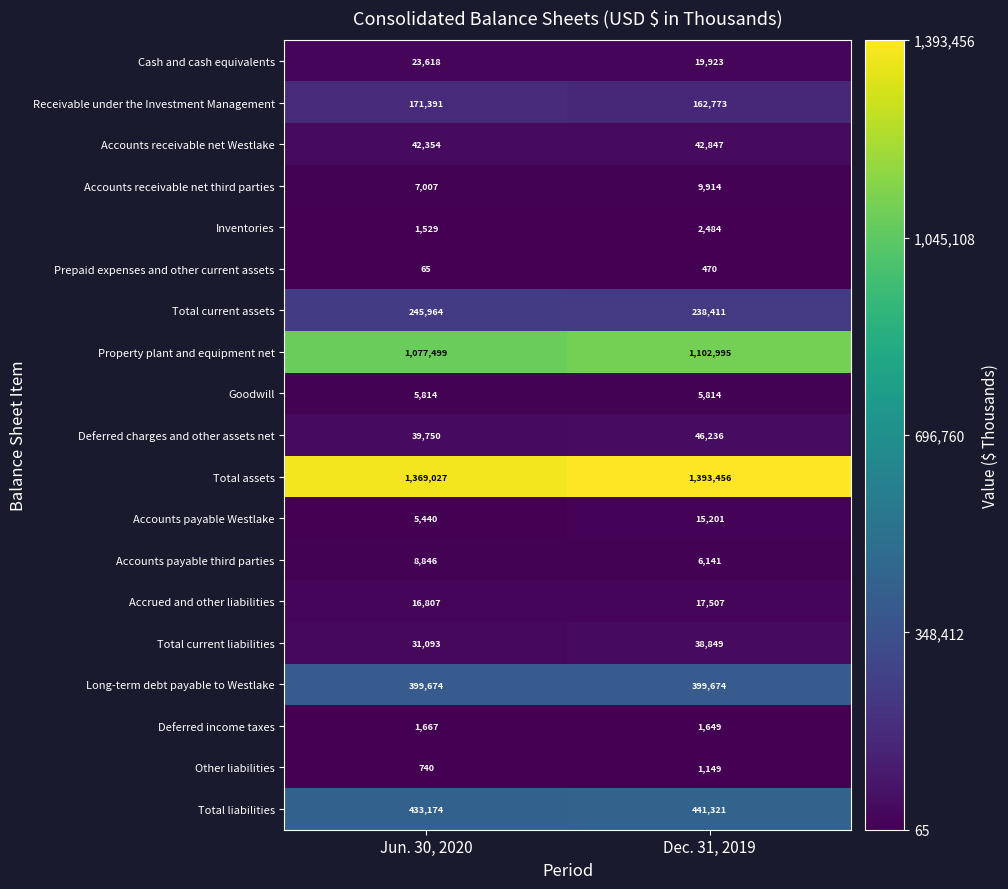

True or false: Other liabilities has a value of 1679 at Dec. 31, 2019.

False